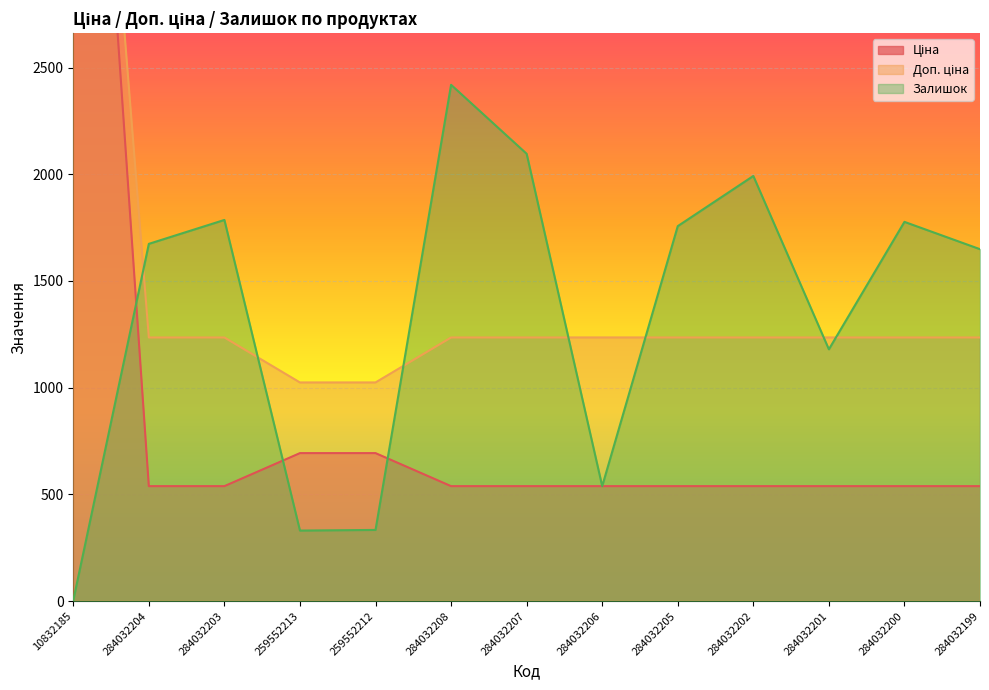

Is it true that Доп. ціна equals 631.0 at 284032204?

False